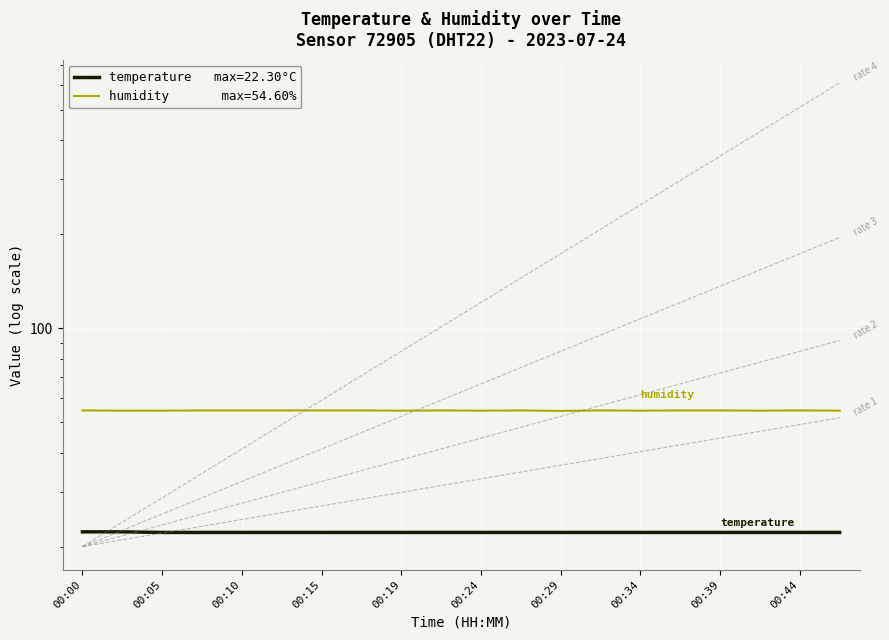

What is the value of the temperature point at the 8th from the left?

22.2